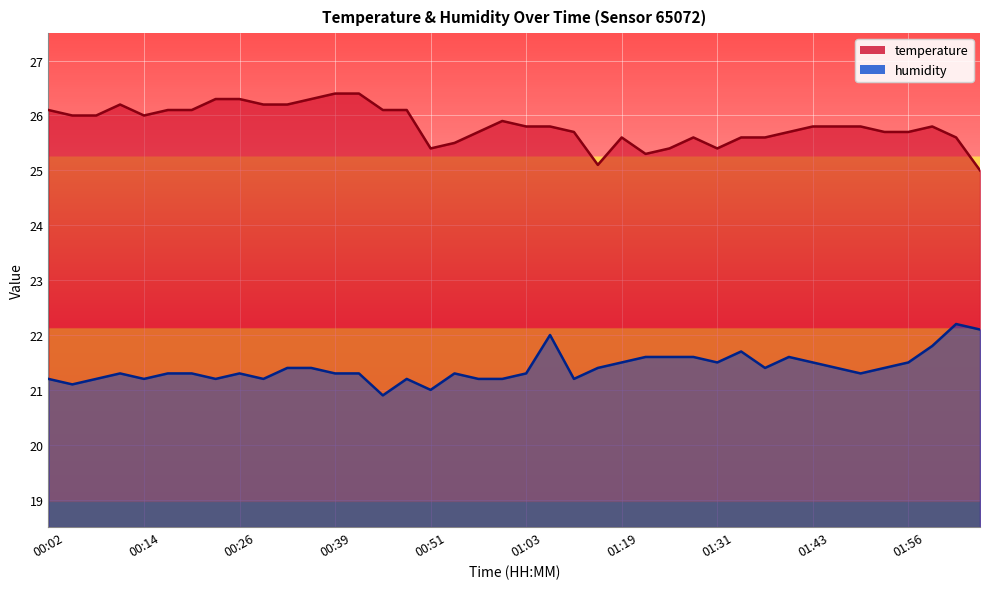

The value of temperature at 00:11 is 26.2. True or false?

True